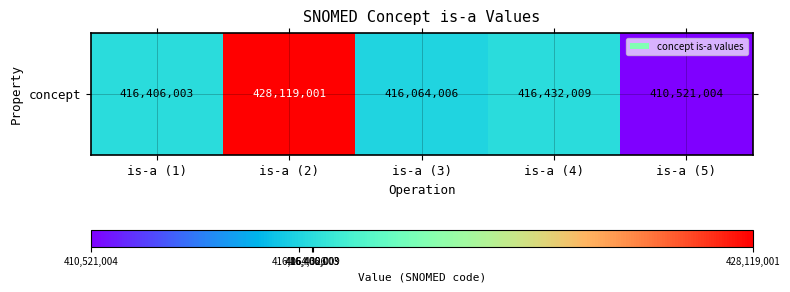

Where does the data first go above 416406003?

is-a (2)